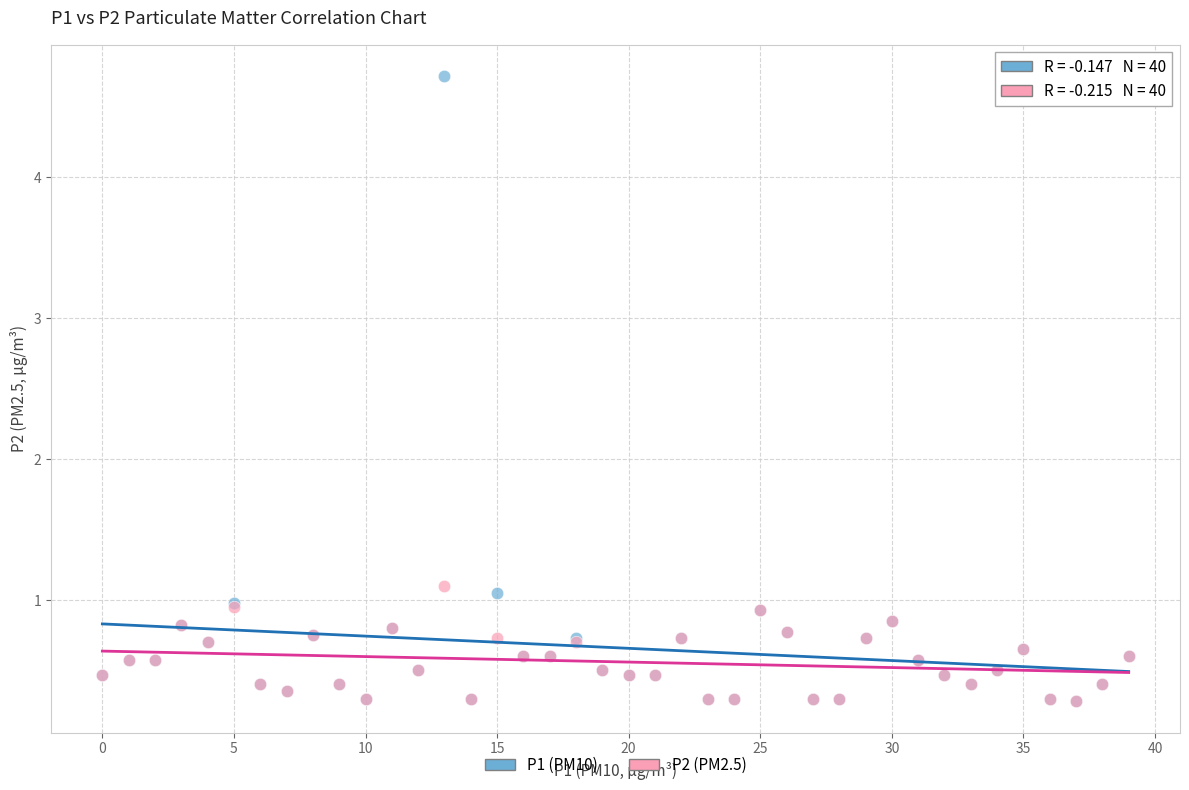

Which series has the largest Y range (max minus min)?

P1 (PM10)